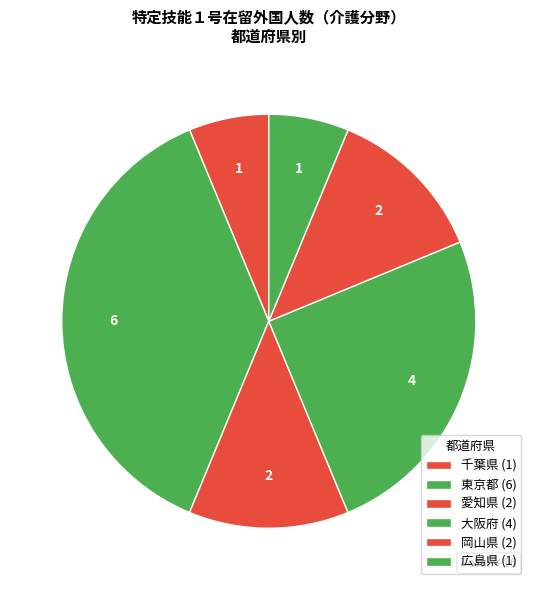

How many slices are in this pie chart?

6